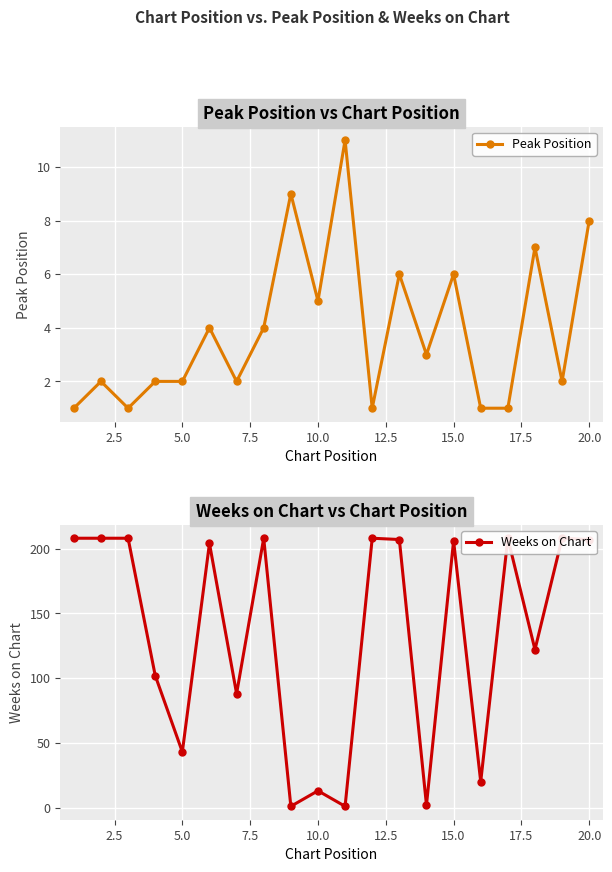

What is the average value of the Weeks on Chart series?

134